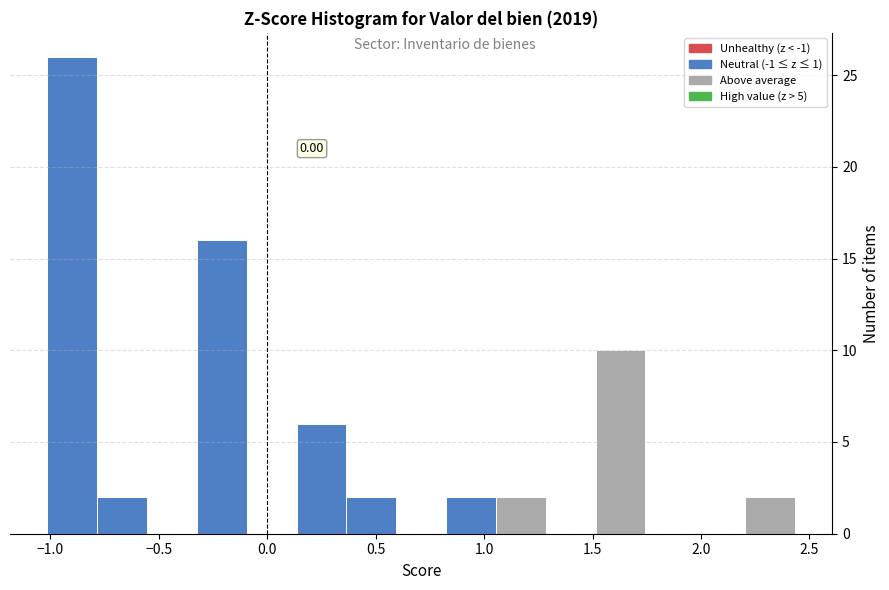

Over which range of the x-axis is the bar tallest?

-1.00 to -0.80